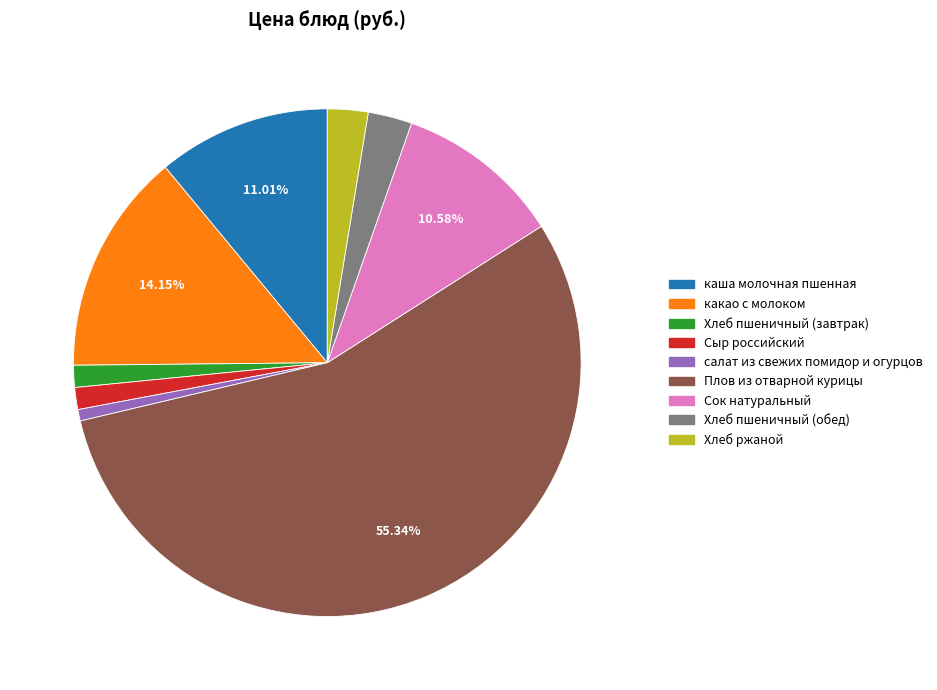

Which category has the biggest portion of the pie?

Плов из отварной курицы